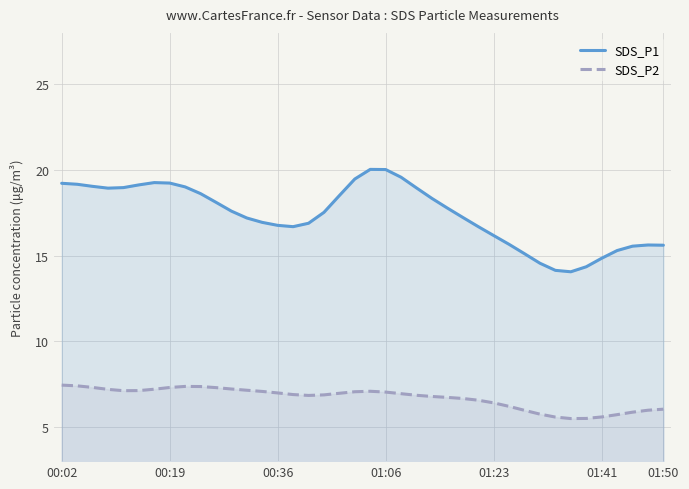

What is the sum of the SDS_P2 values at 22 and 37?

12.8